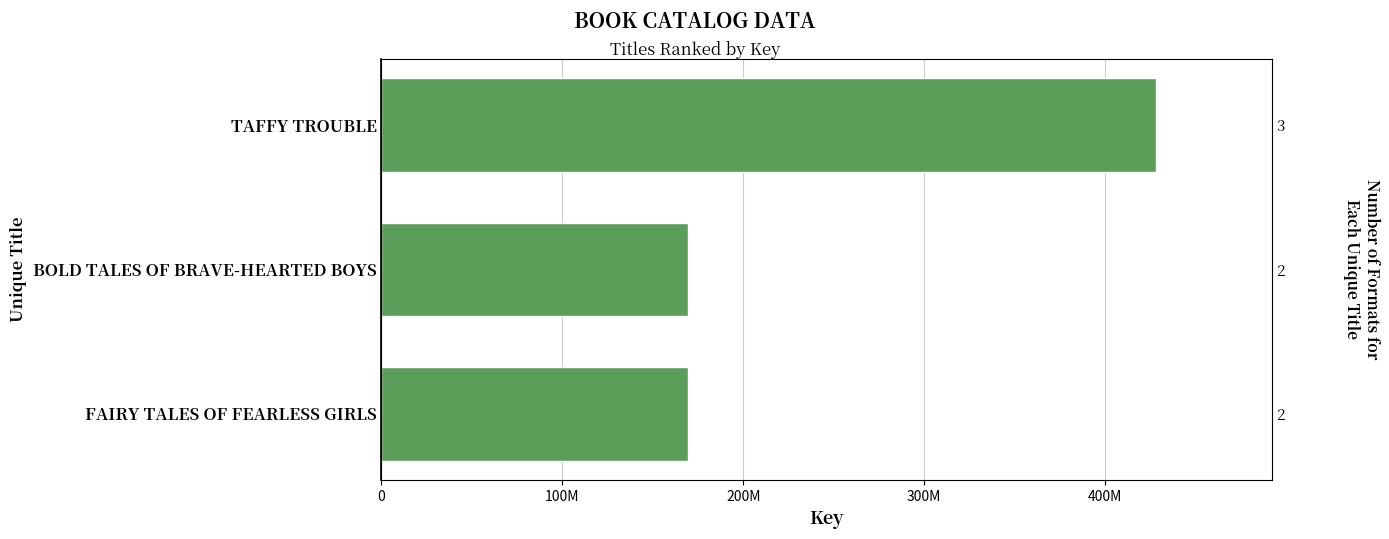

What is the difference between the maximum and minimum values?

258358819